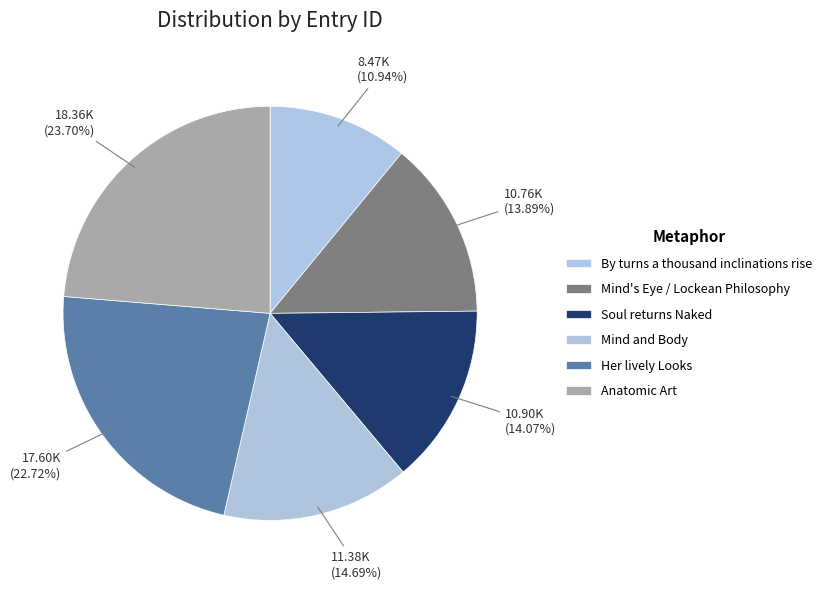

Which category has the biggest portion of the pie?

Anatomic Art